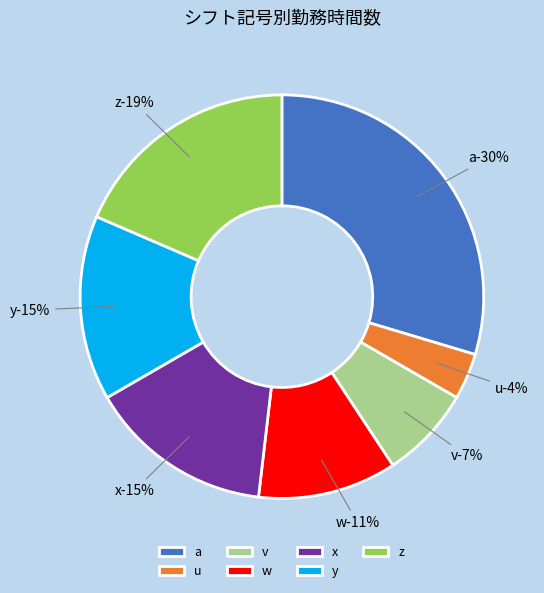

True or false: a accounts for 30% of the total.

True